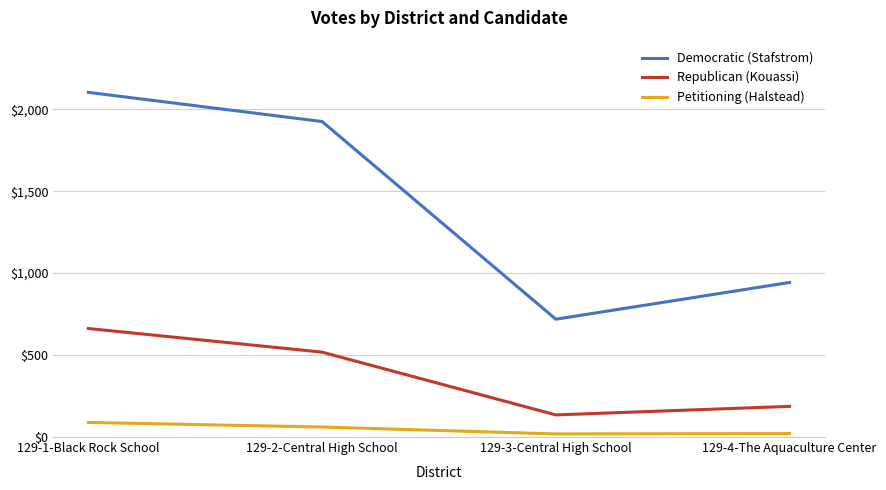

What position from the left is 129-3-Central High School?

3